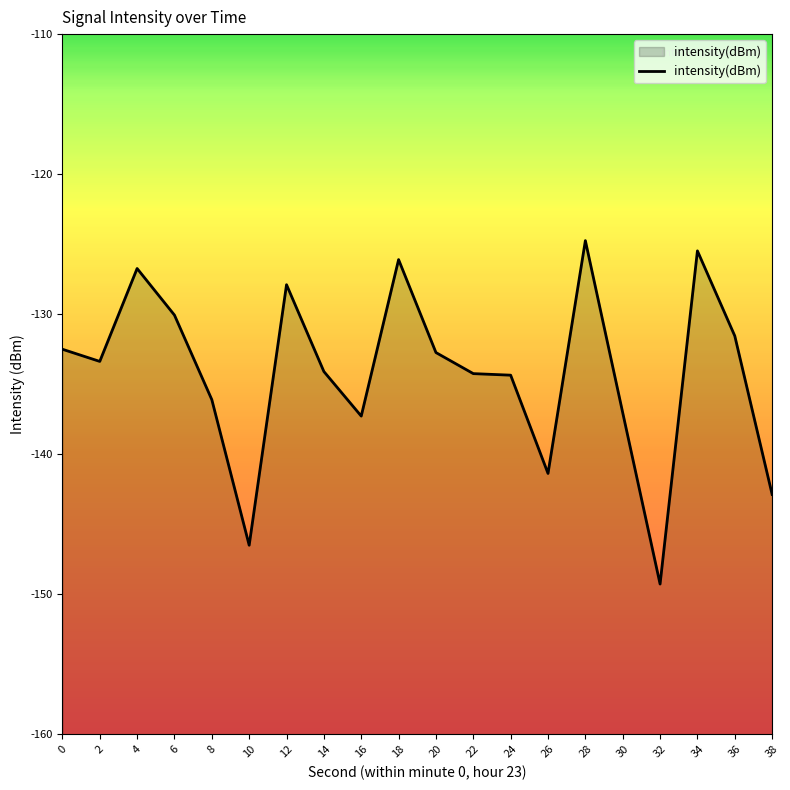

What is the change in value from 30 to 36?

+5.5